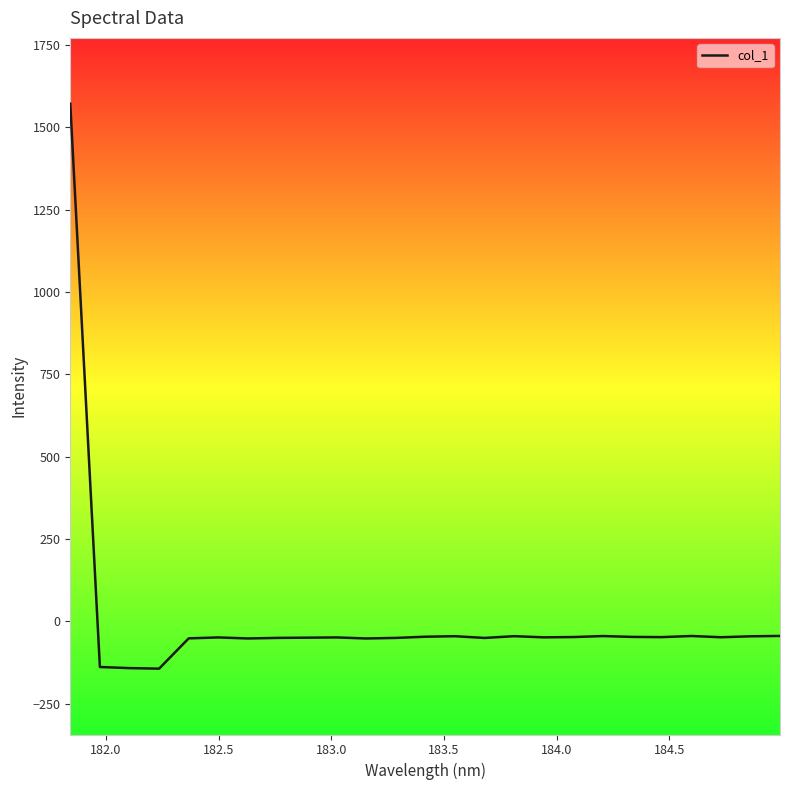

What is the greatest value displayed?

1572.1